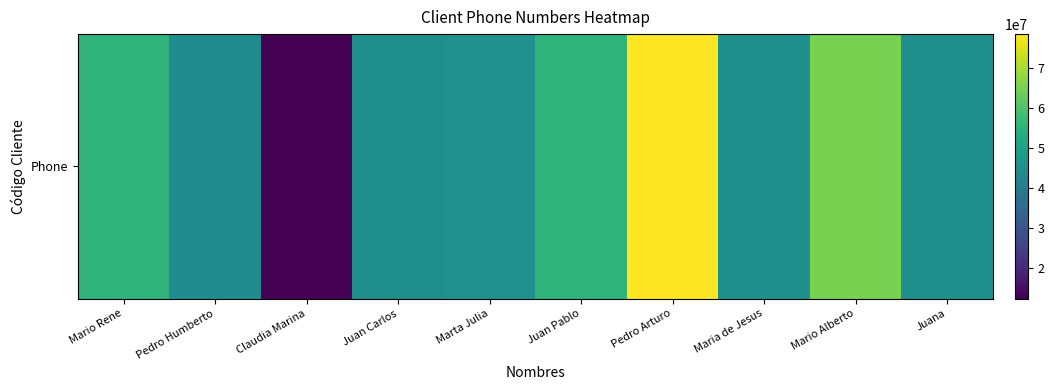

True or false: the data shows 9243201 at Pedro Humberto.

False